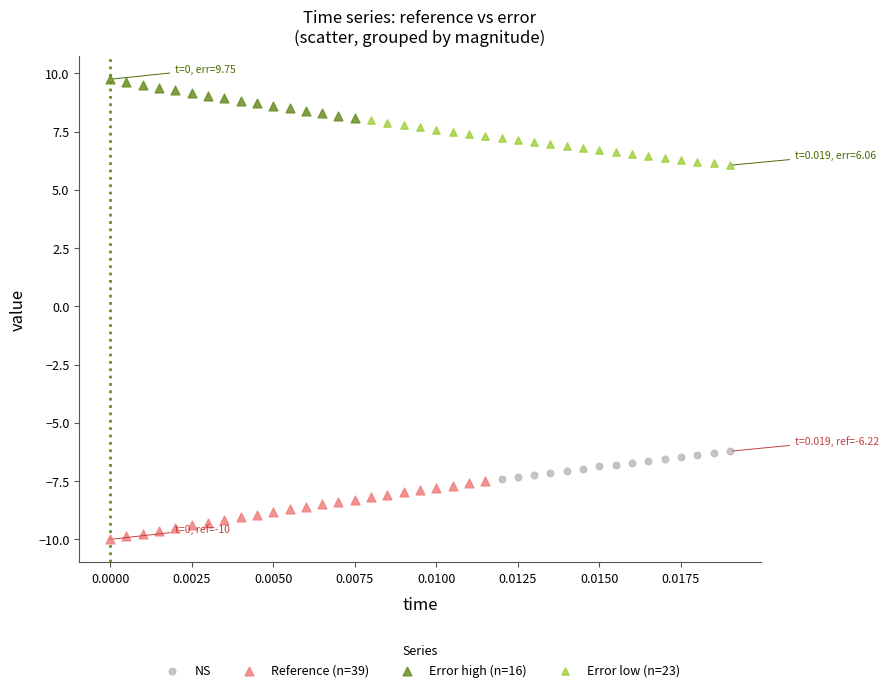

Which series has the widest spread of Y values?

Reference (n=39)